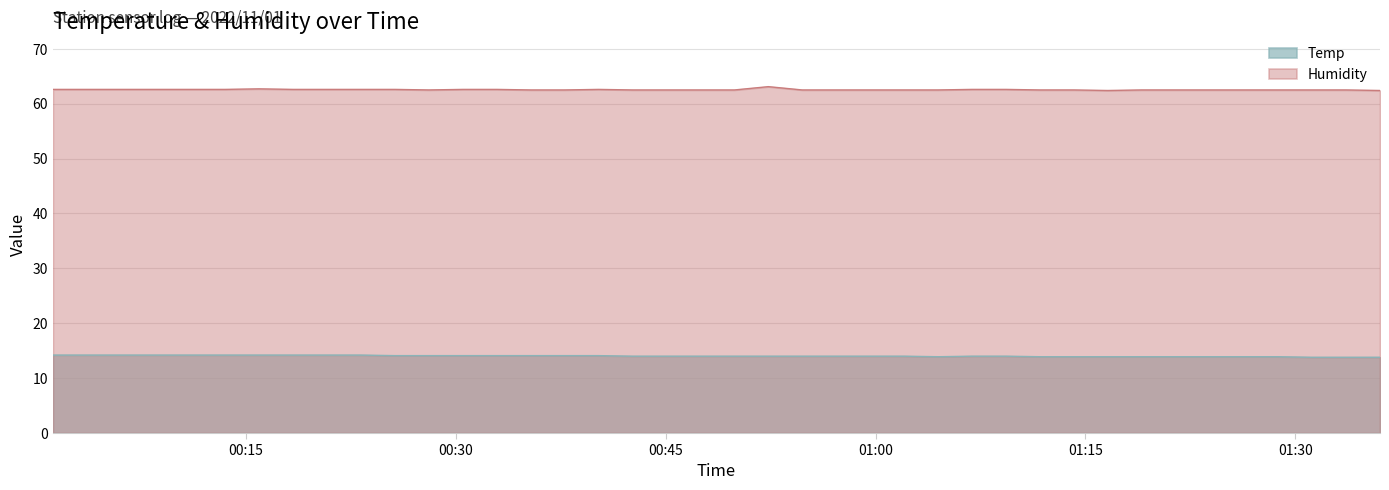

What is the value of the Temp point at the 22nd from the left?

14.0